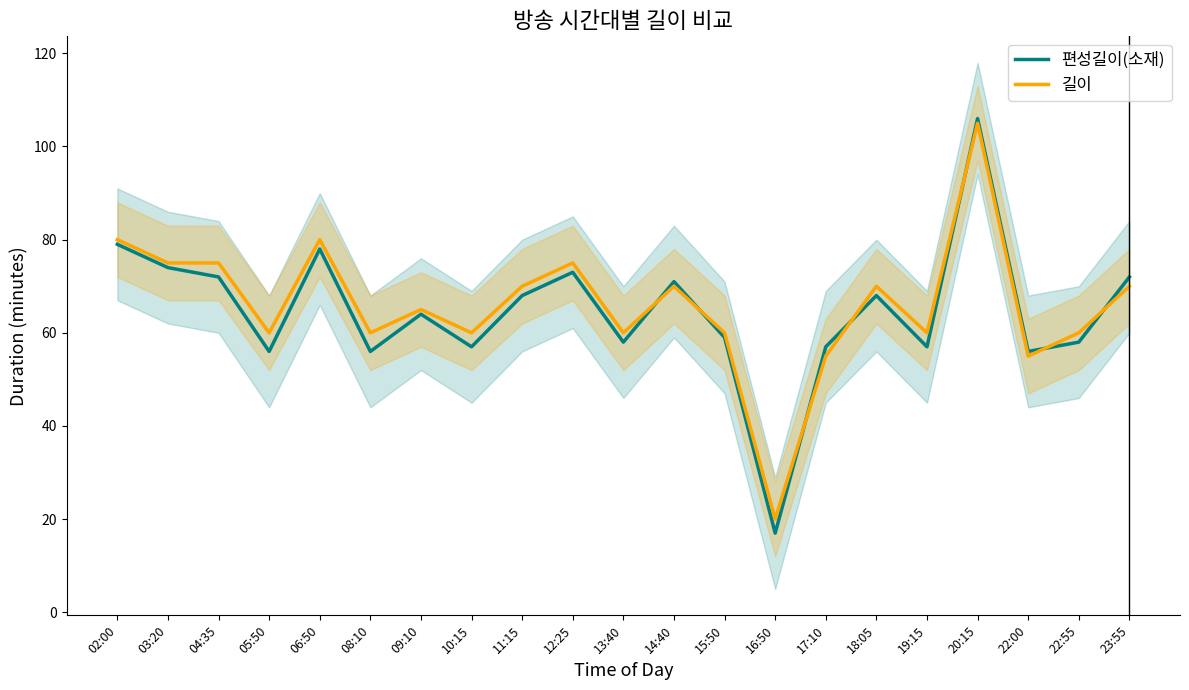

How many categories are shown in the chart?

21